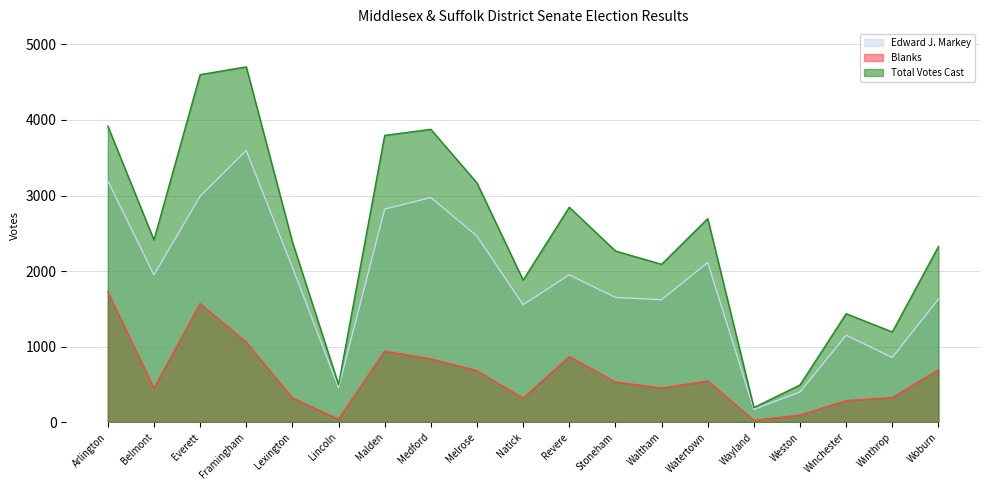

In Blanks, how many points are lower than both neighbors (excluding endpoints)?

5